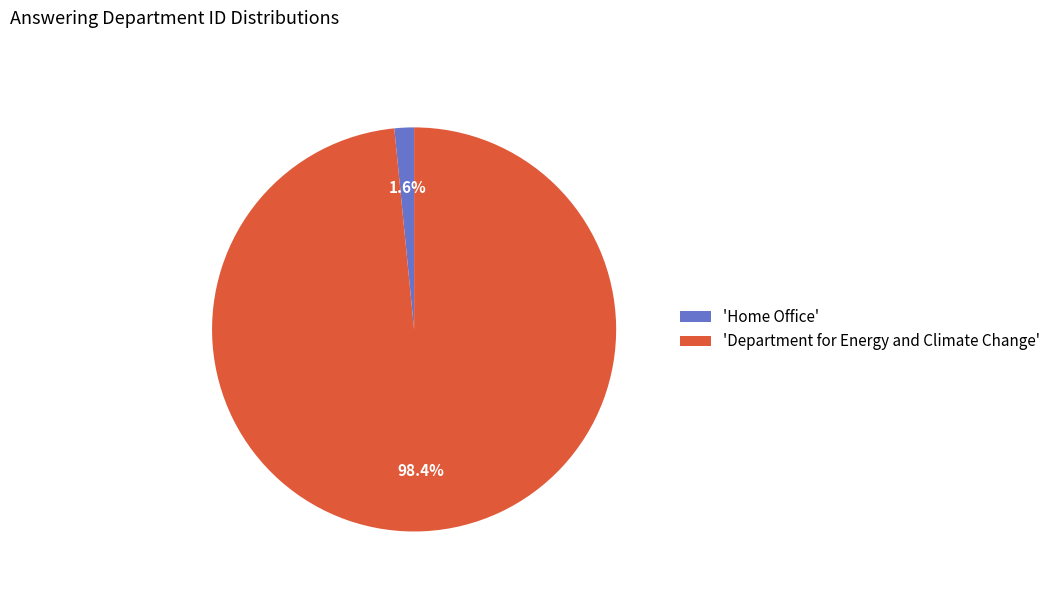

To the nearest percent, what is the difference between the largest and smallest slice percentages?

97%